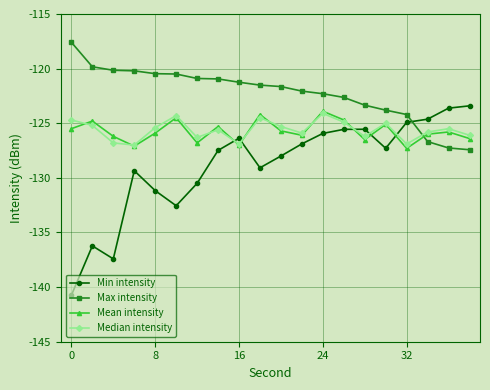

How many interior local valleys does the Median intensity series have?

6